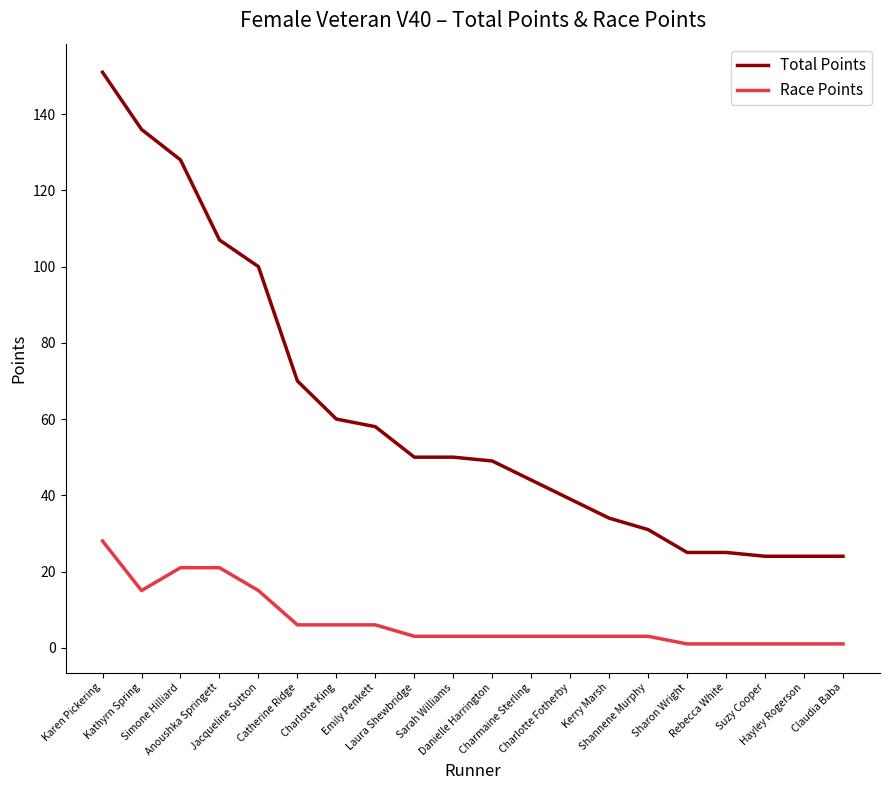

Where is the first local minimum for Race Points?

Kathyrn Spring